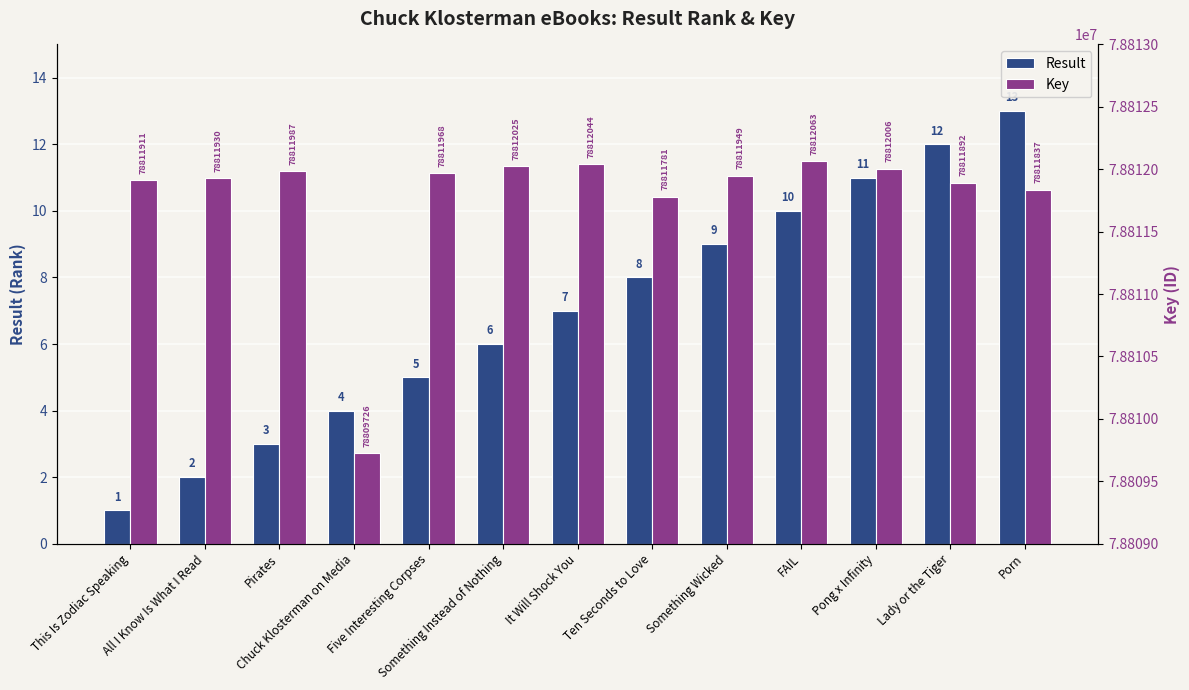

How many bars are there in each group?

2